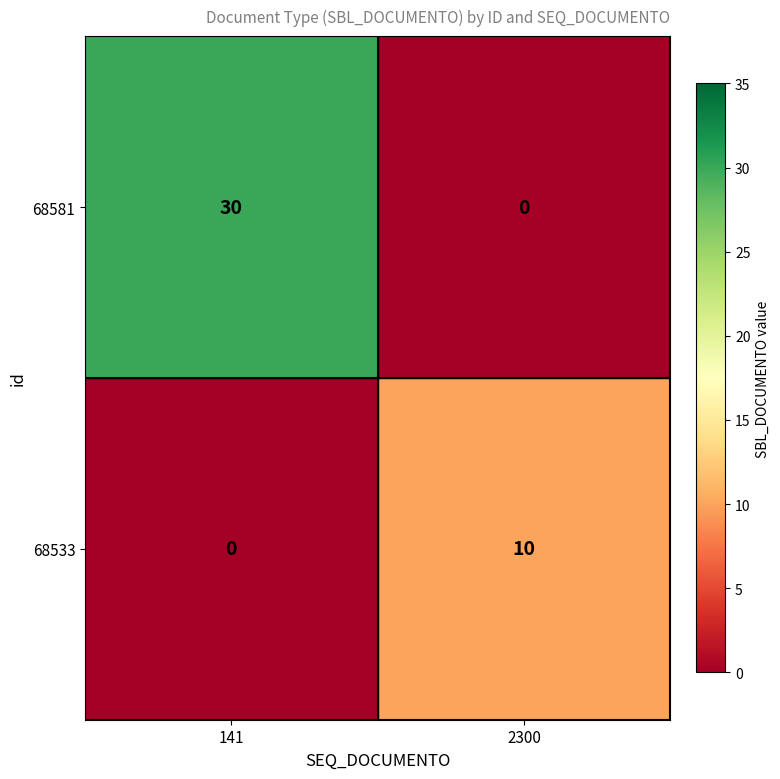

At how many categories does at least one series exceed 7?

2